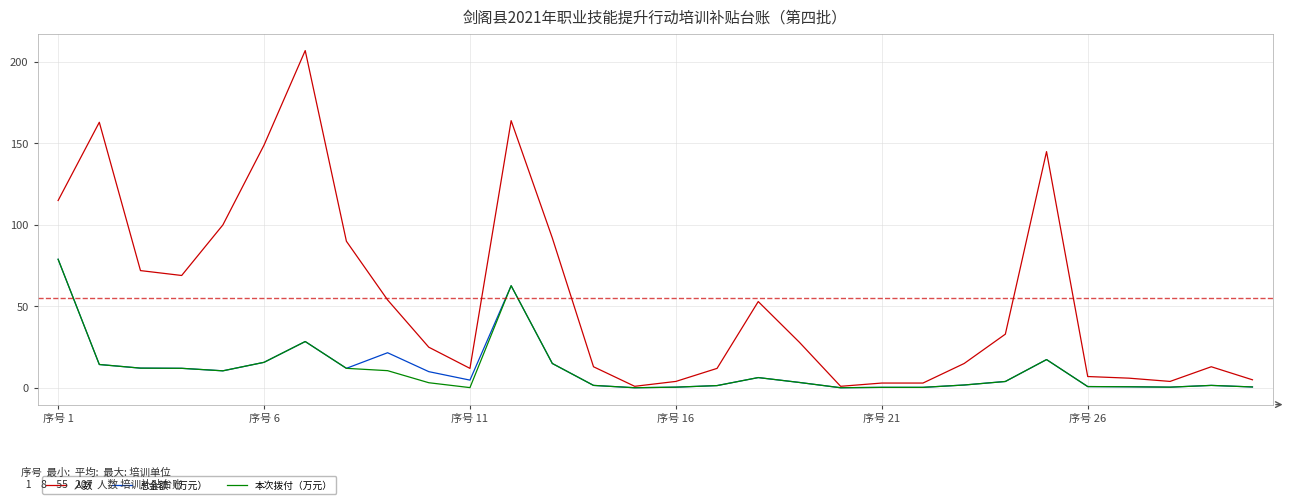

What is the sum of all 本次拨付（万元） values?

317.5